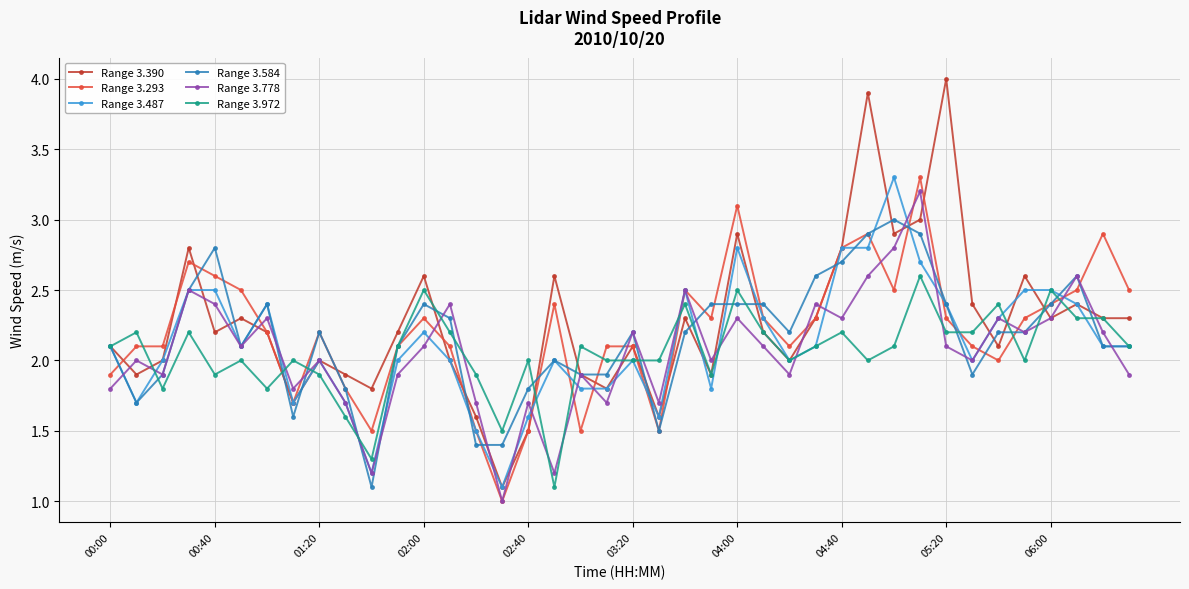

How many lines are shown in the chart?

6